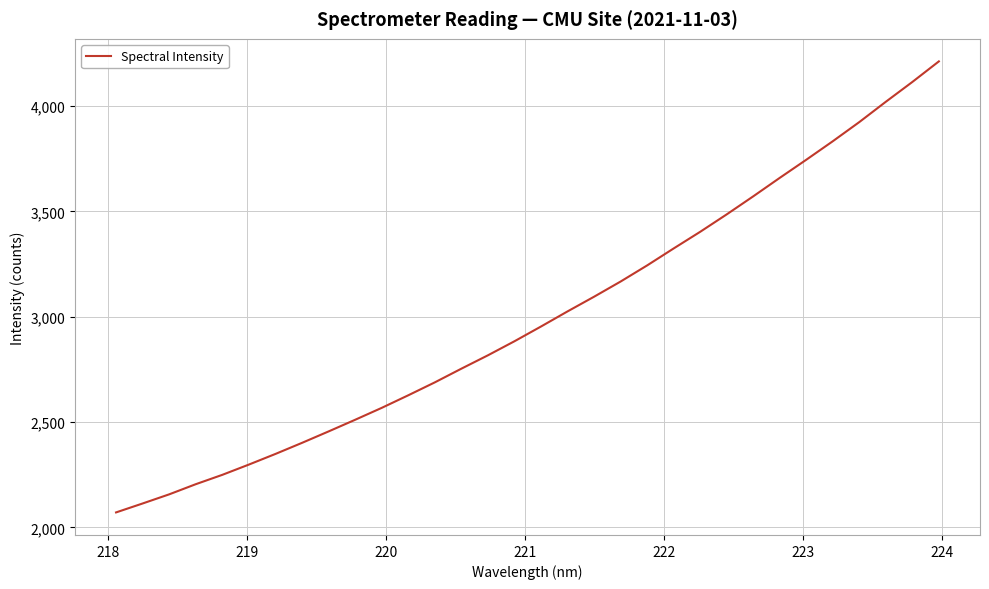

What is the smallest value displayed?

2071.1